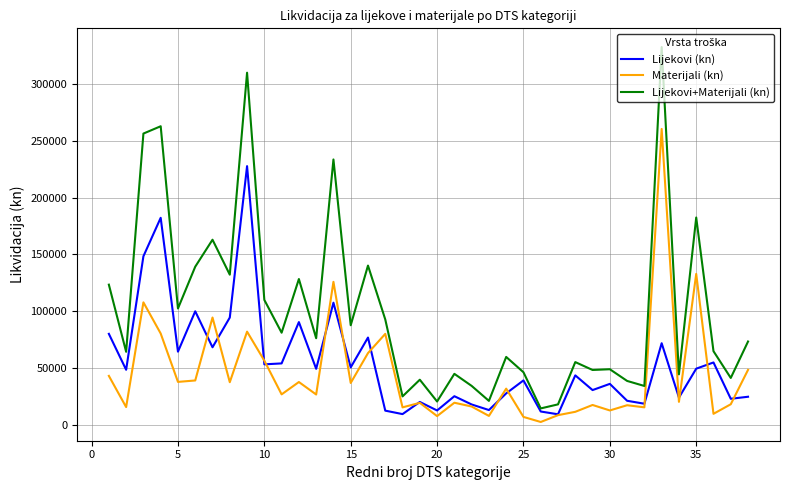

What is the highest value of the Lijekovi (kn) series?

227674.5